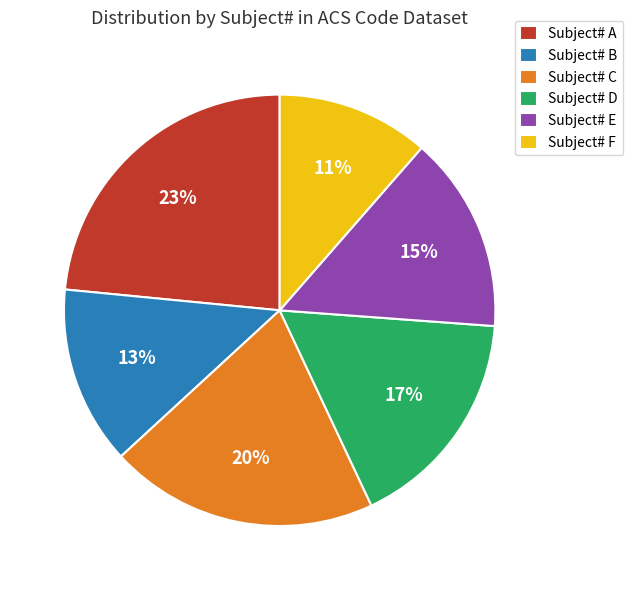

Does any single category account for the majority?

No